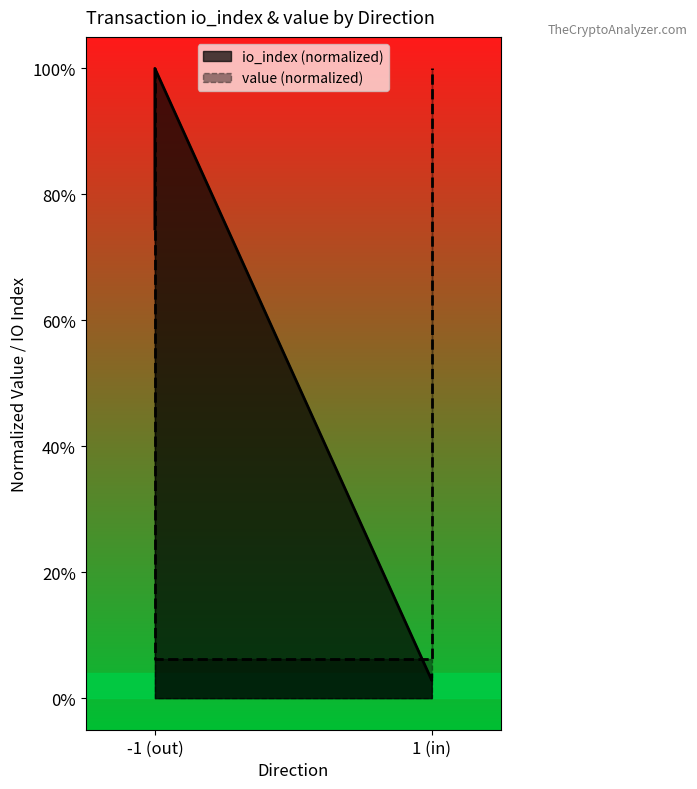

What is the sum of the value values at 1 (in) and -1 (out)?

1.1